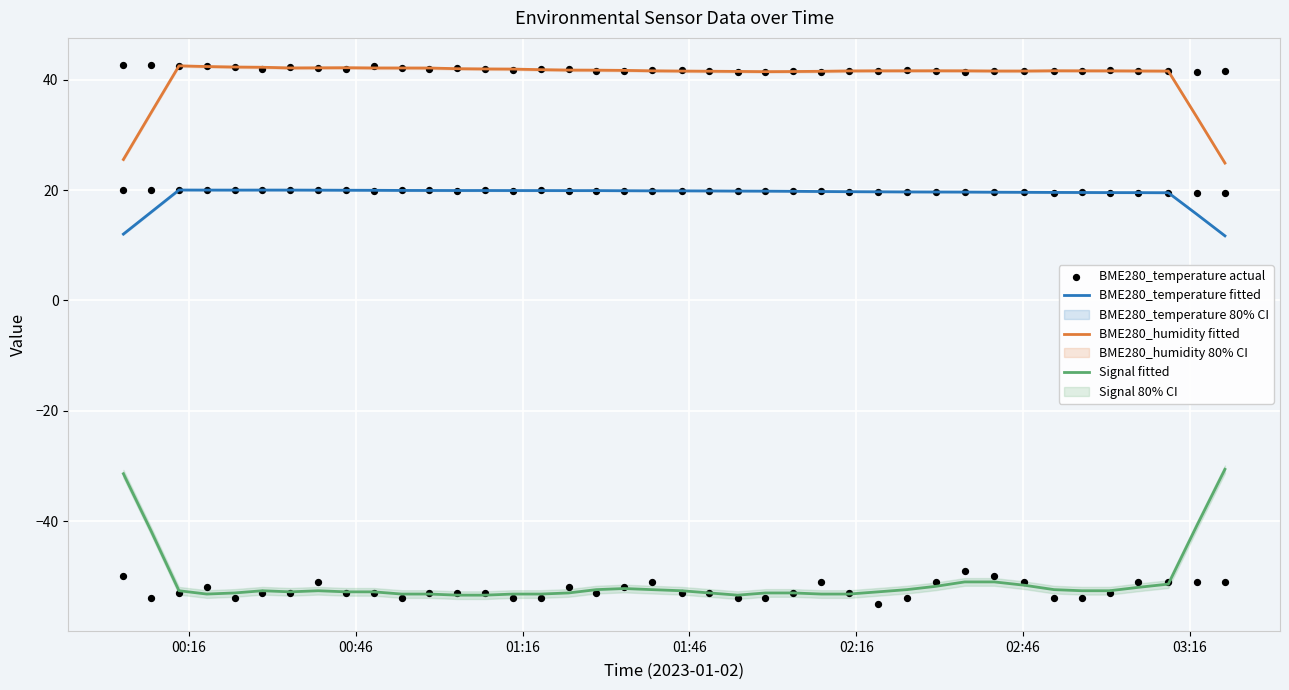

True or false: Signal fitted and BME280_humidity fitted cross at least once.

False